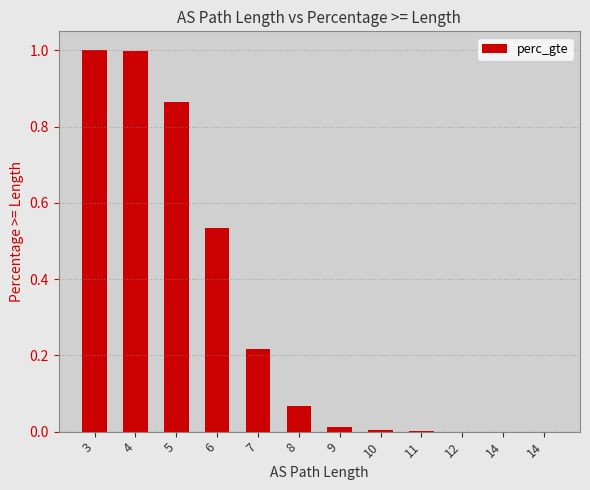

What is the change in value from 3 to 7?

-0.8